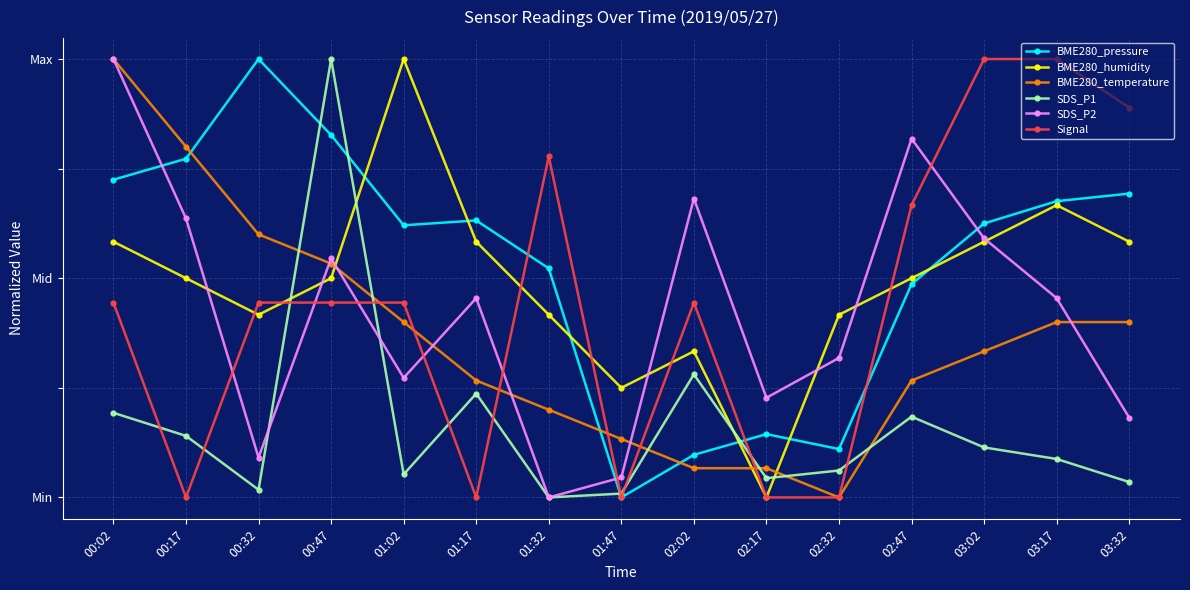

What are all the series names shown in the legend?

BME280_pressure, BME280_humidity, BME280_temperature, SDS_P1, SDS_P2, Signal